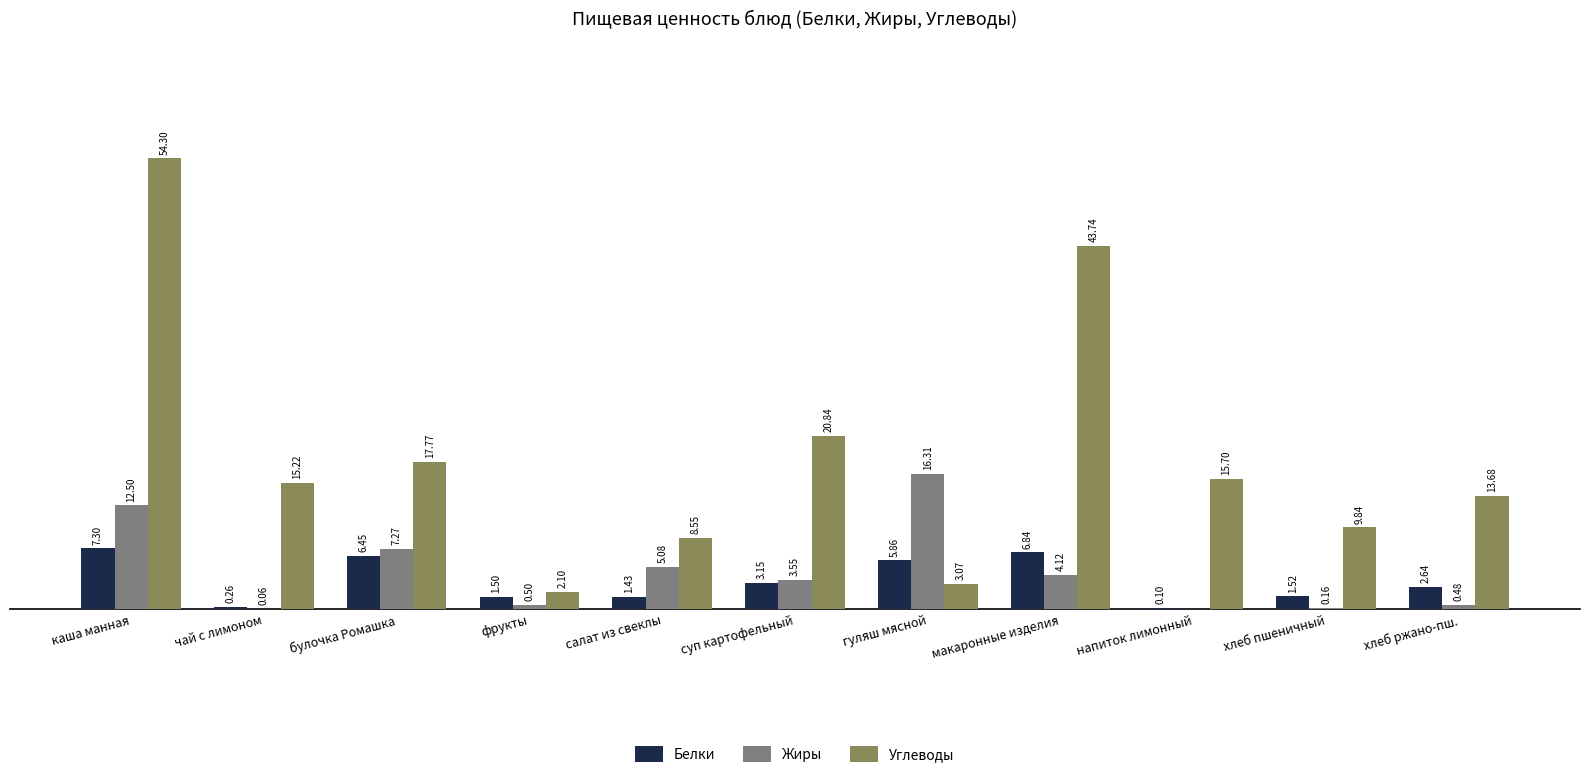

At which category is the sum across all series the highest?

каша манная